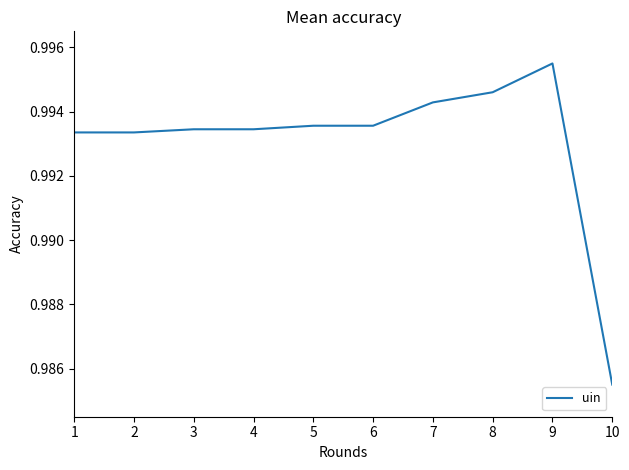

How many lines are shown in the chart?

1